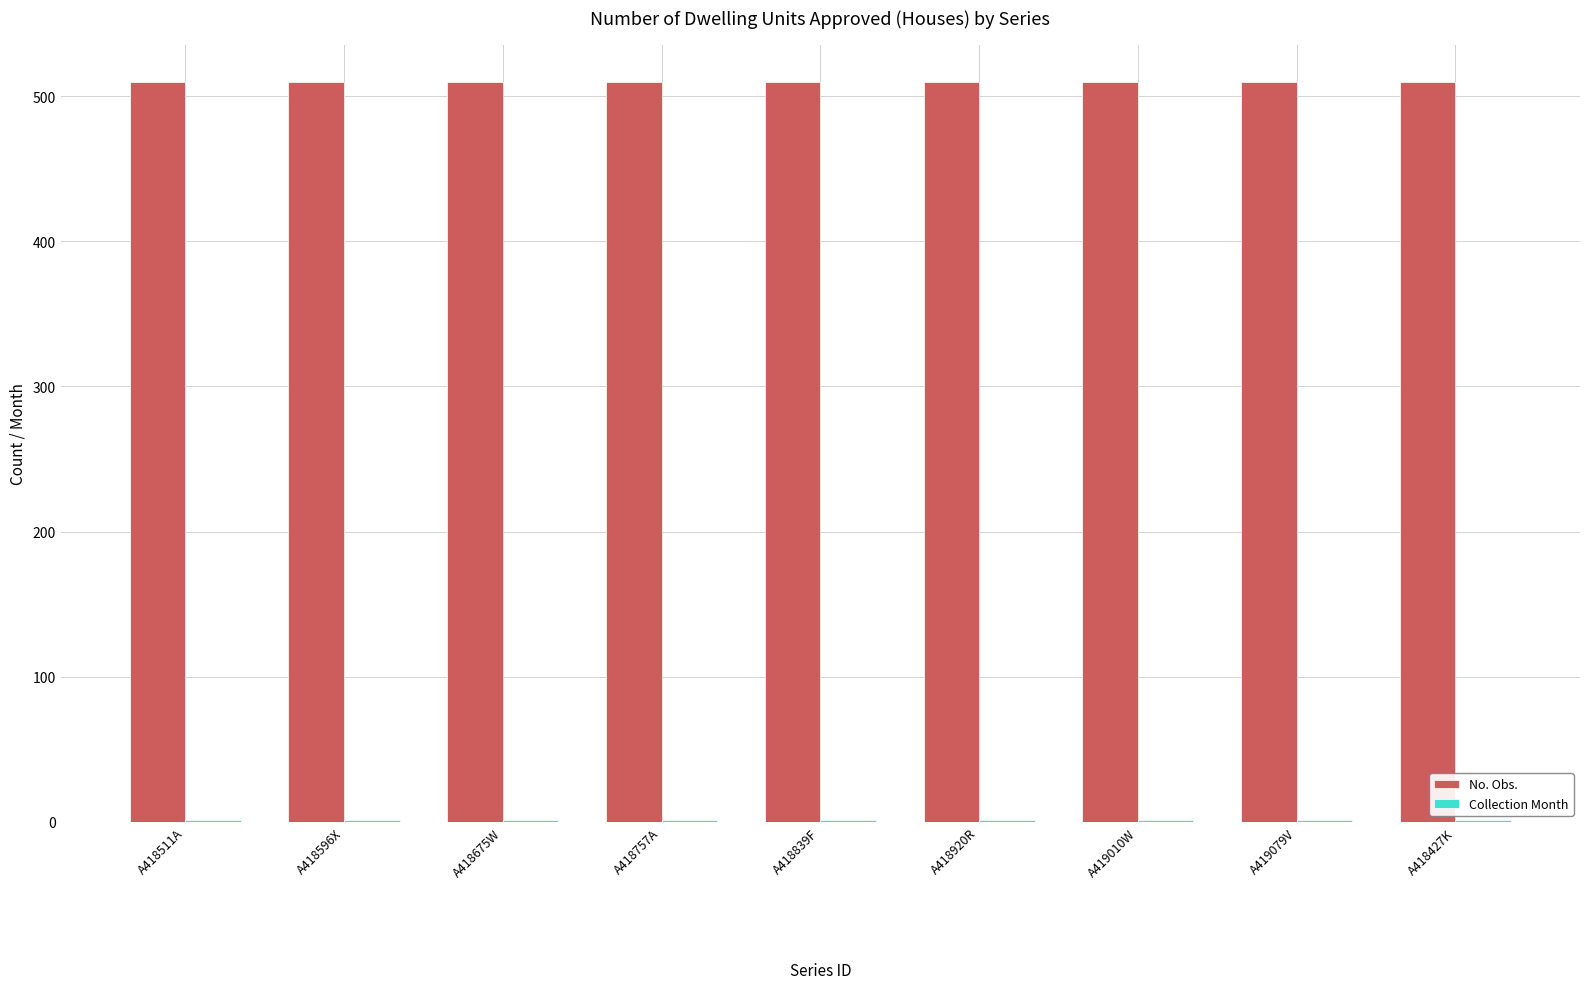

How many series are shown in this chart?

2